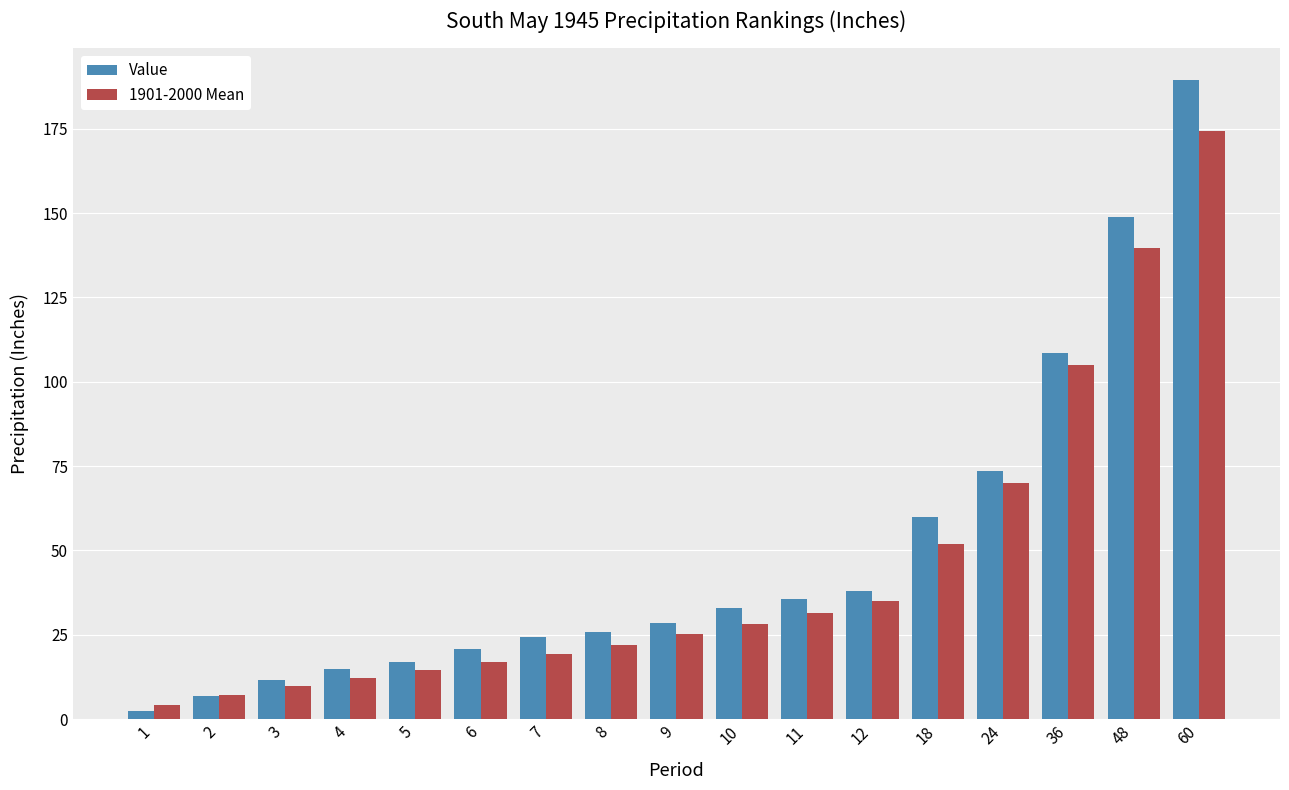

At which label is 1901-2000 Mean closest to 89?

36